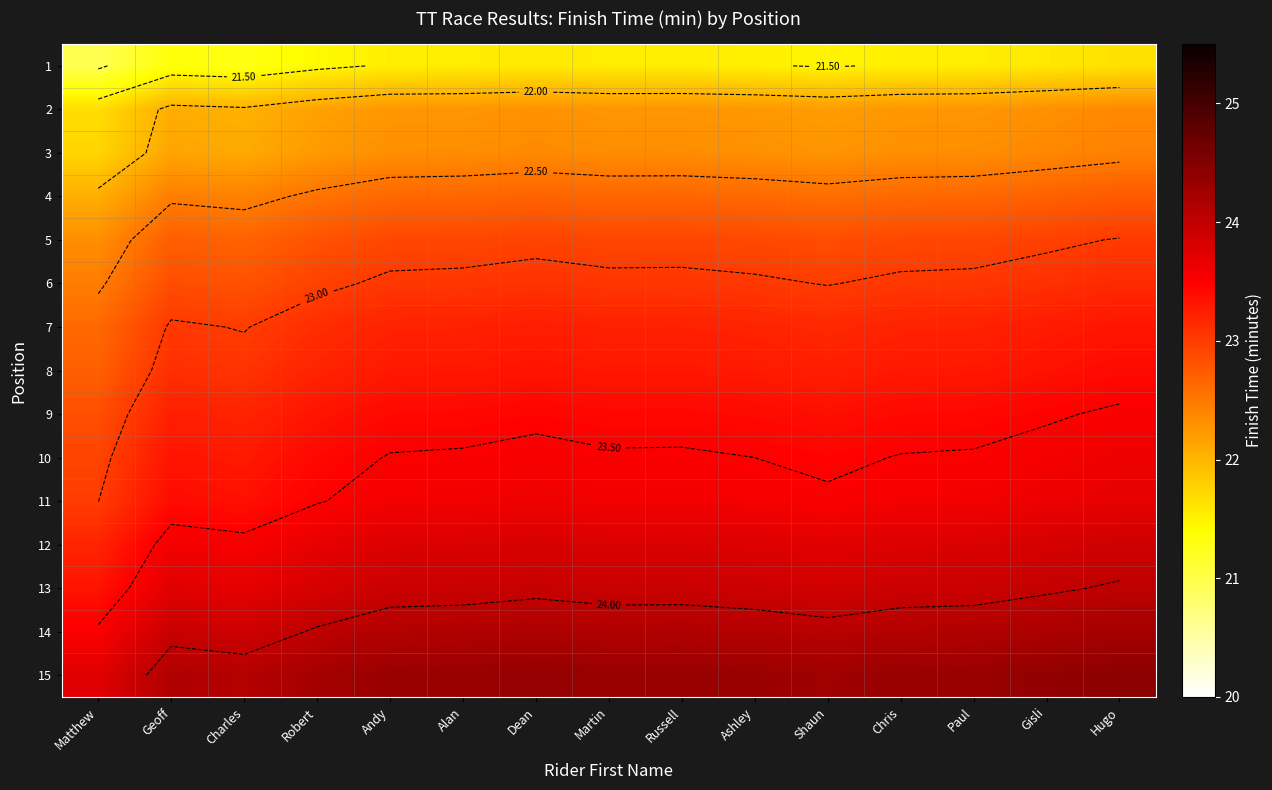

What is the difference between the maximum and minimum values in the 15 series?

0.7